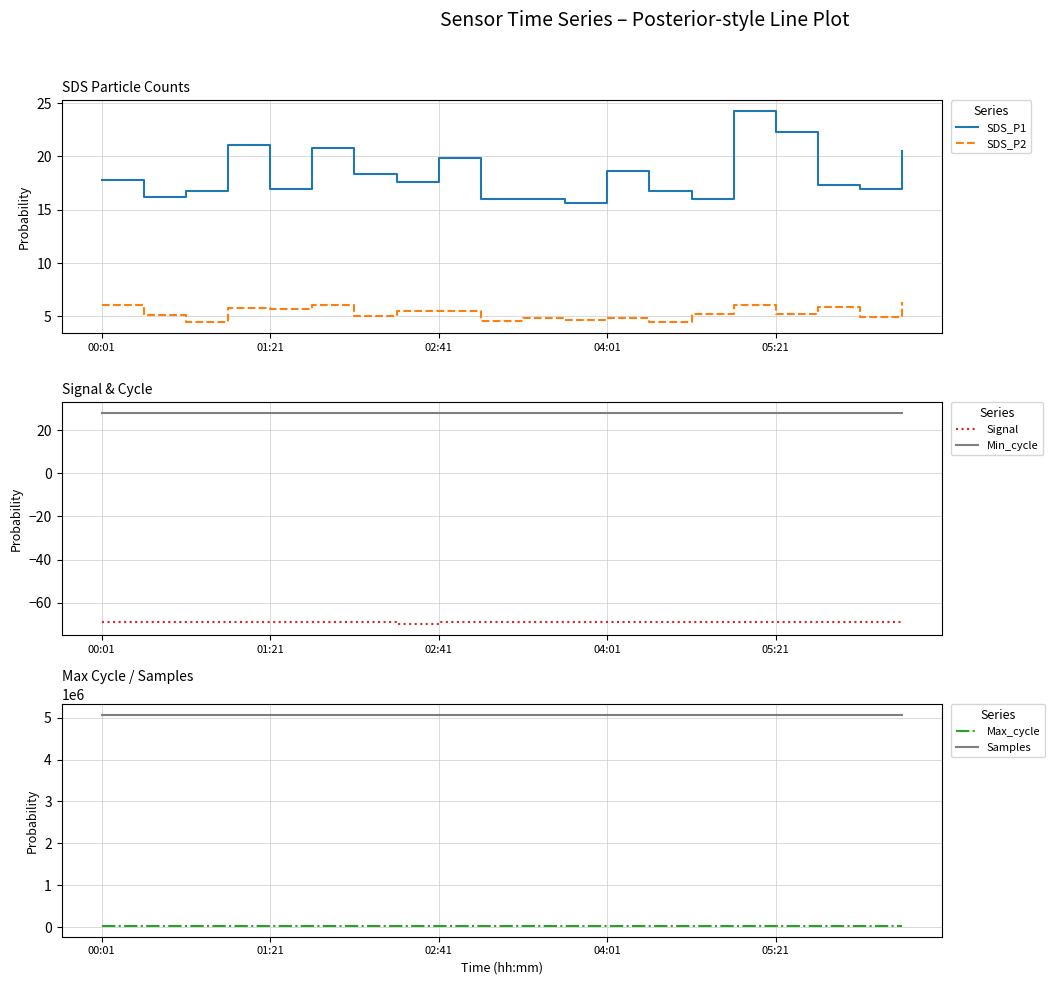

True or false: Max_cycle and Samples intersect in this chart.

False